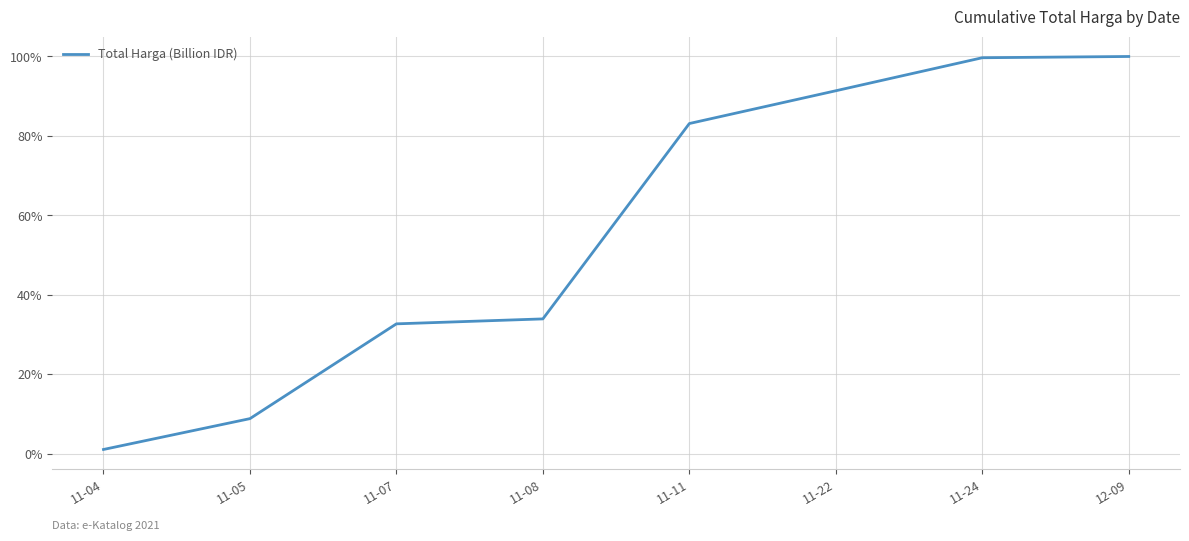

What position from the right is 11-05?

7